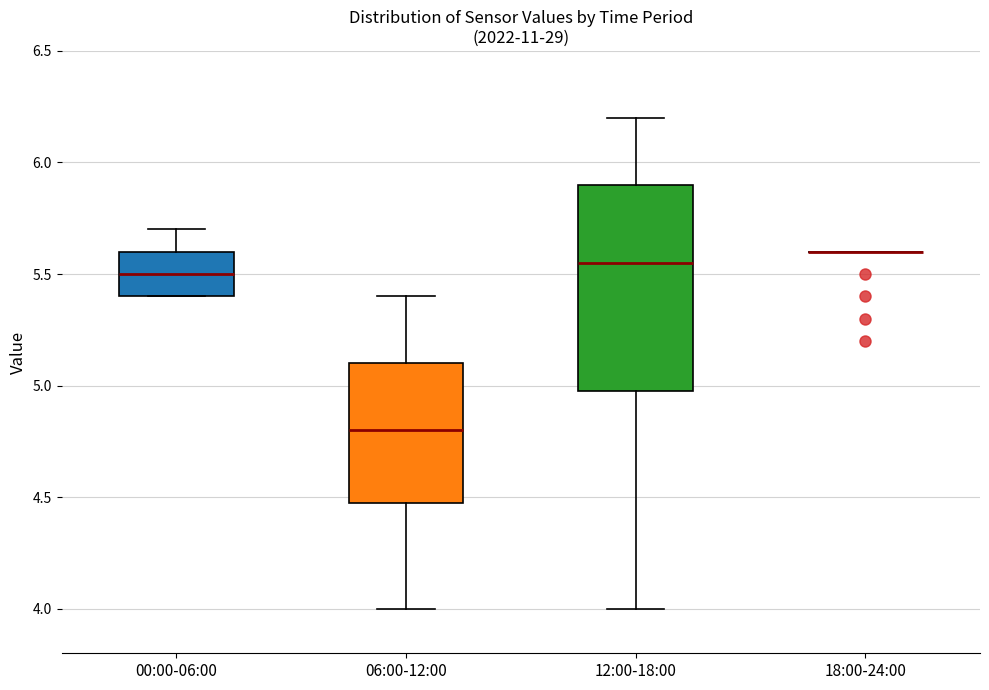

Reading left to right, read every box against the y-axis: the position of its median line, the range the box covers, and the ends of its whiskers. The values are not printed on the chart, so give them approximately, as read against the axis.

00:00-06:00: median 5.50, box 5.40 to 5.60, whiskers 5.40 to 5.70
06:00-12:00: median 4.80, box 4.50 to 5.10, whiskers 4.00 to 5.40
12:00-18:00: median 5.55, box 5.00 to 5.90, whiskers 4.00 to 6.20
18:00-24:00: box collapsed to a line at 5.60, whiskers 5.60 to 5.60